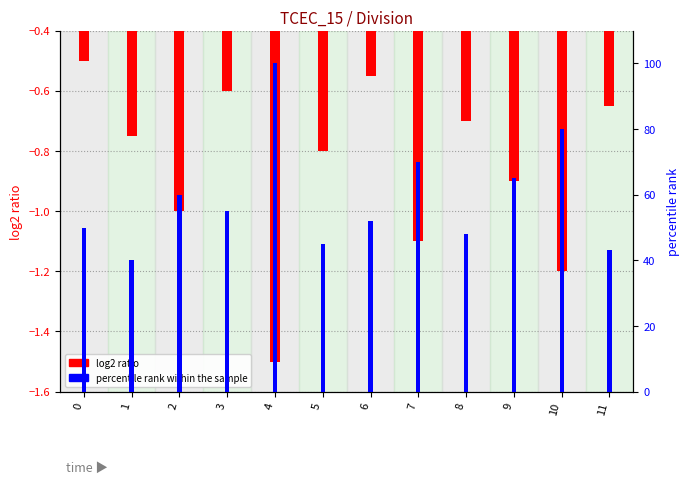

Between 7 and 6, which is larger?

6